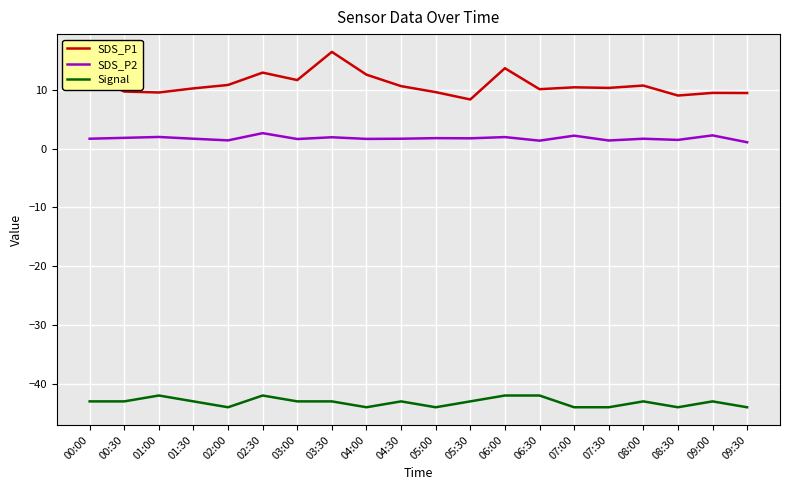

At which category is the sum across all series the highest?

03:30